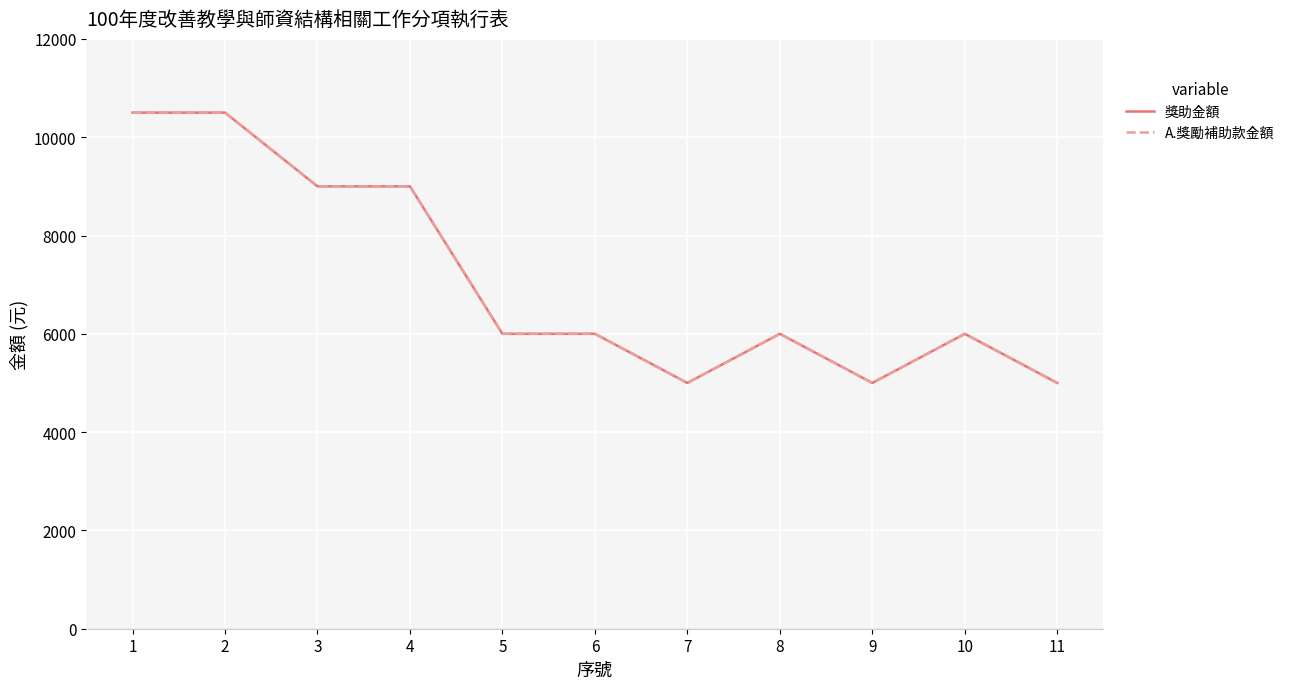

What is the maximum value shown in the chart?

10500